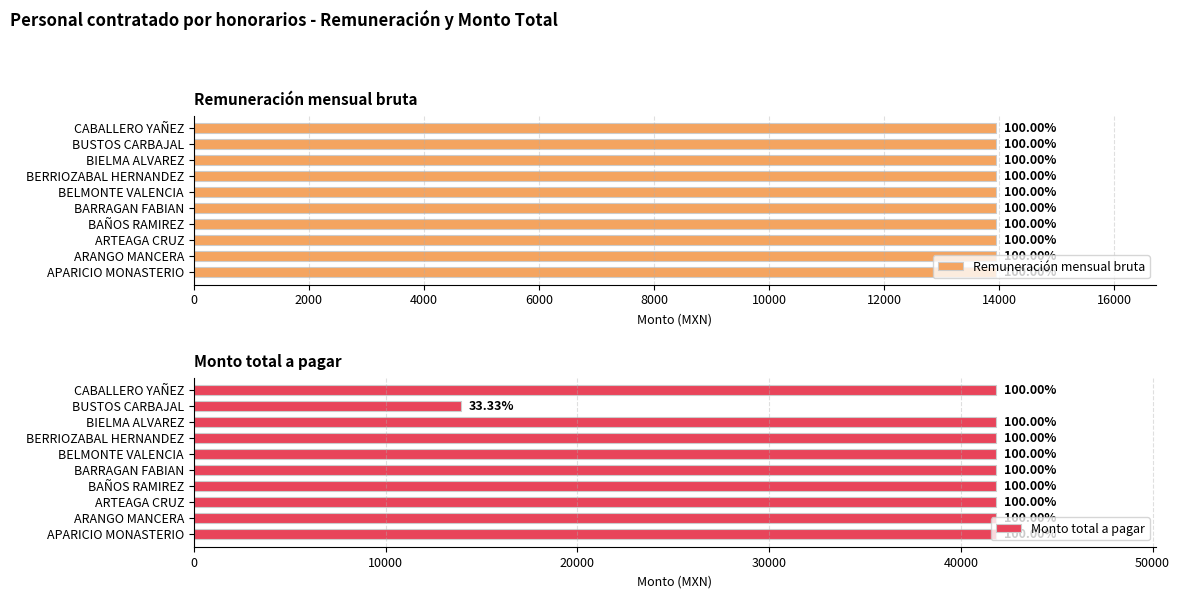

Rank the series at 16000 from highest to lowest value.

Monto total a pagar, Remuneración mensual bruta